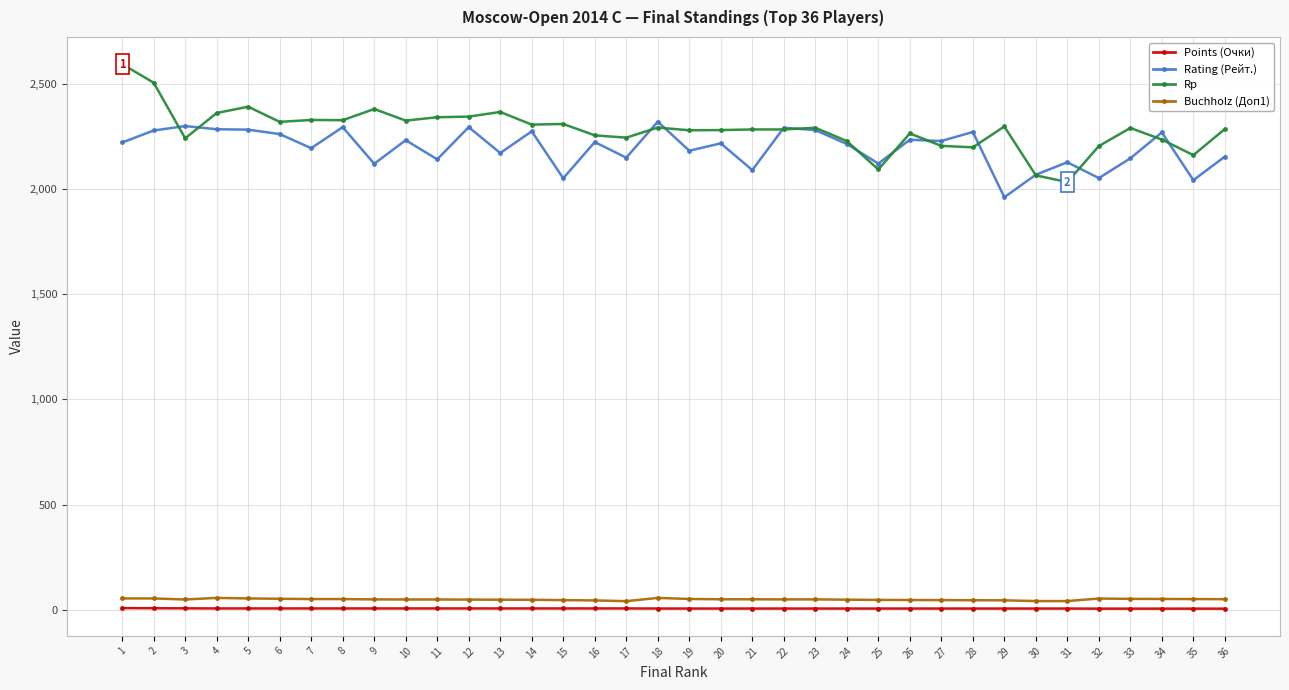

Is this an area chart (filled region under the line)?

No